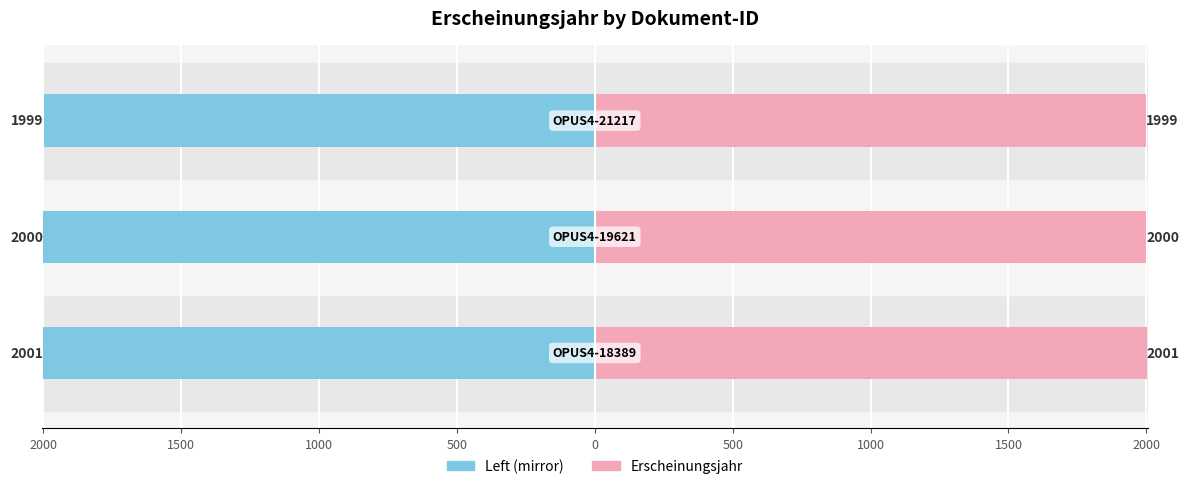

At which label is Erscheinungsjahr closest to 2000?

2000